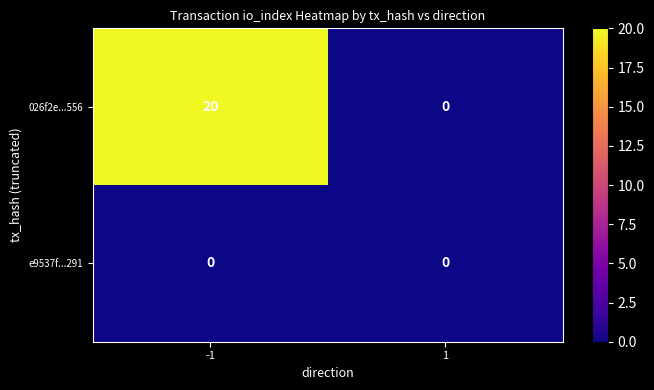

The 026f2e...556 series shows 20 at -1. True or false?

True